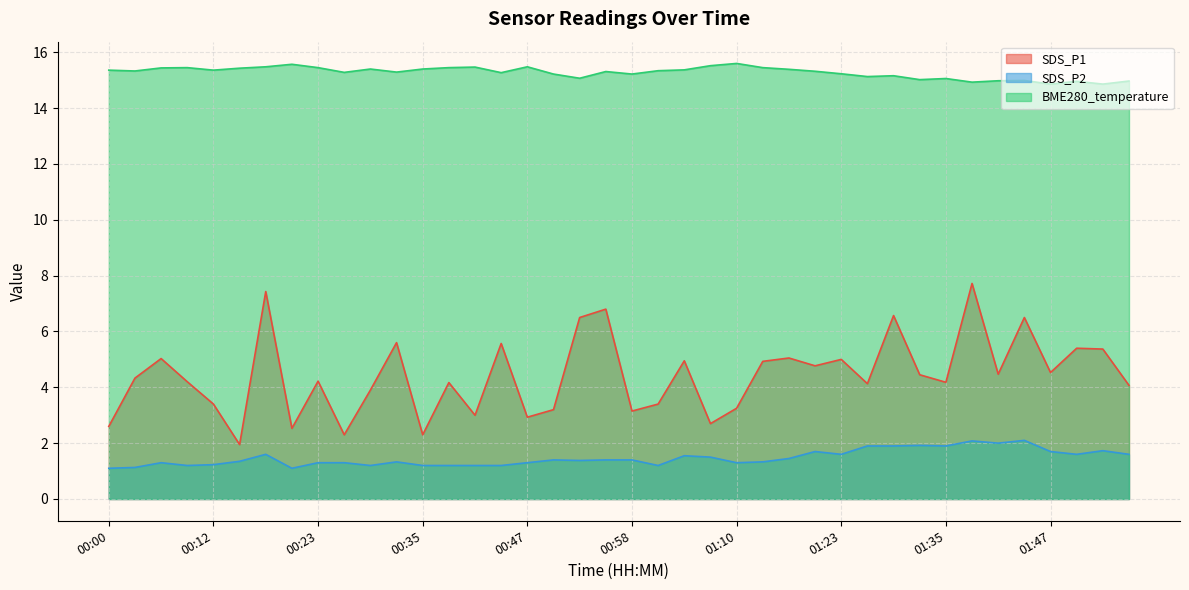

The value of SDS_P2 at 01:23 is 0.4. True or false?

False